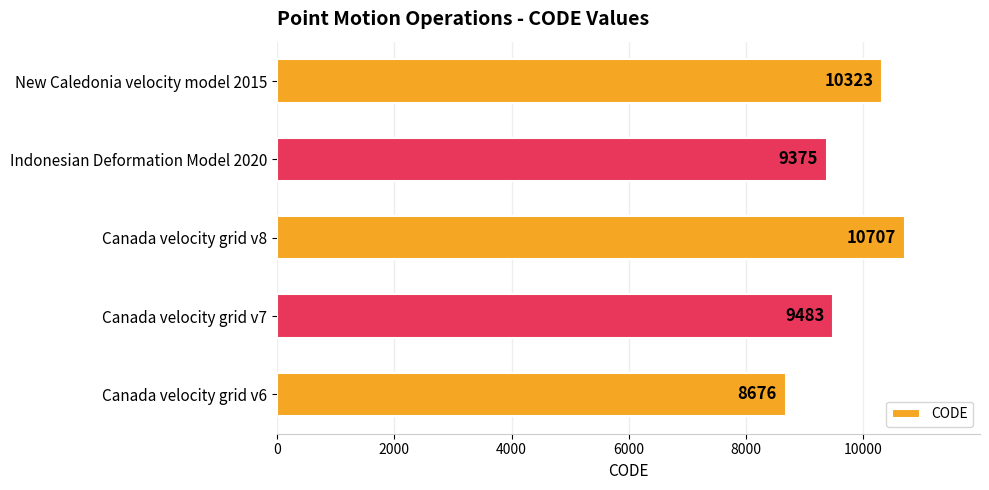

Count the number of data series in this chart.

1